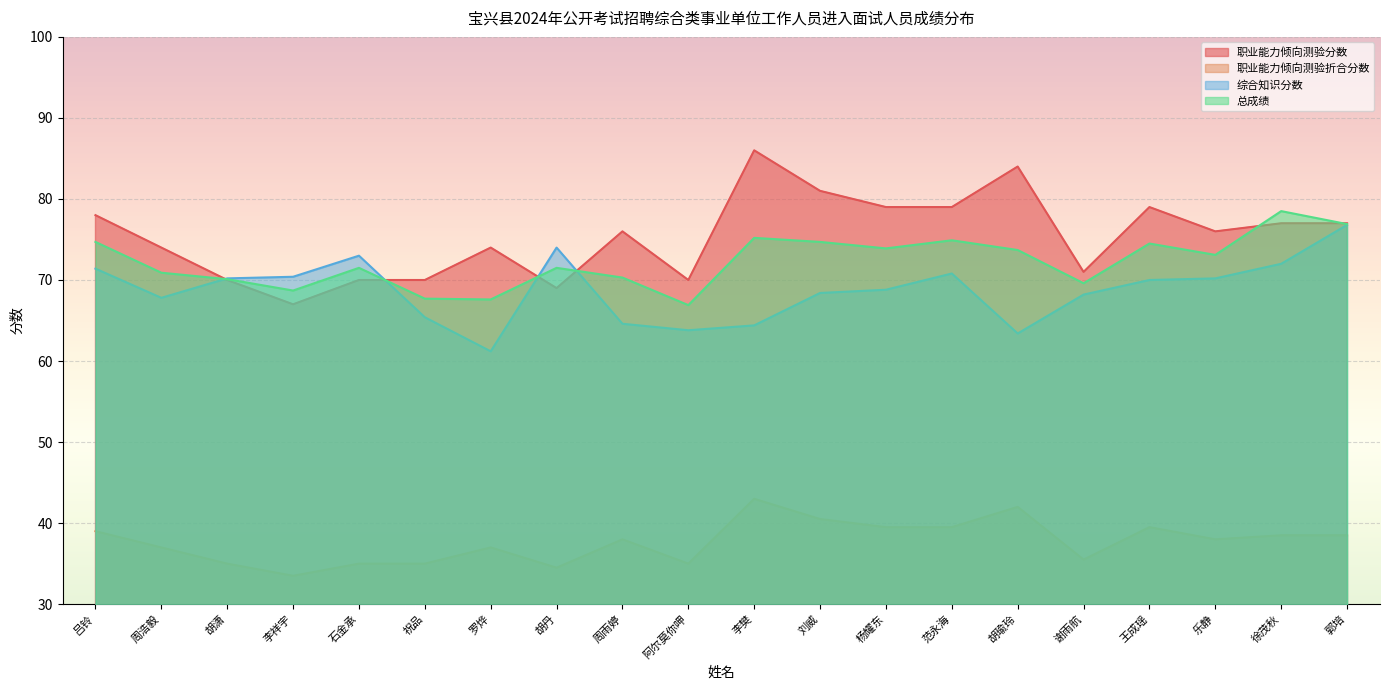

True or false: 综合知识分数 has a value of 68.8 at 杨耀东.

True